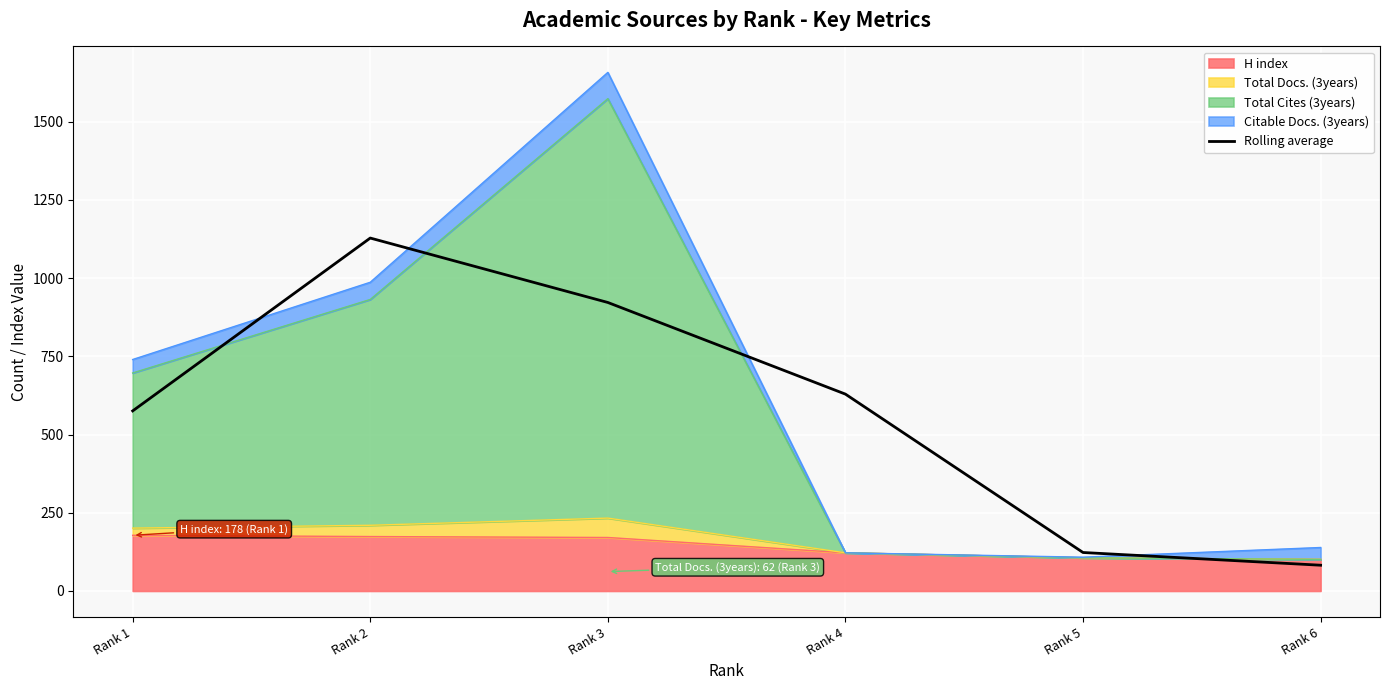

Reading right to left, transcribe all the data shown in this chart.

82.3	123.0	629.3	922.3	1128.3	575.7